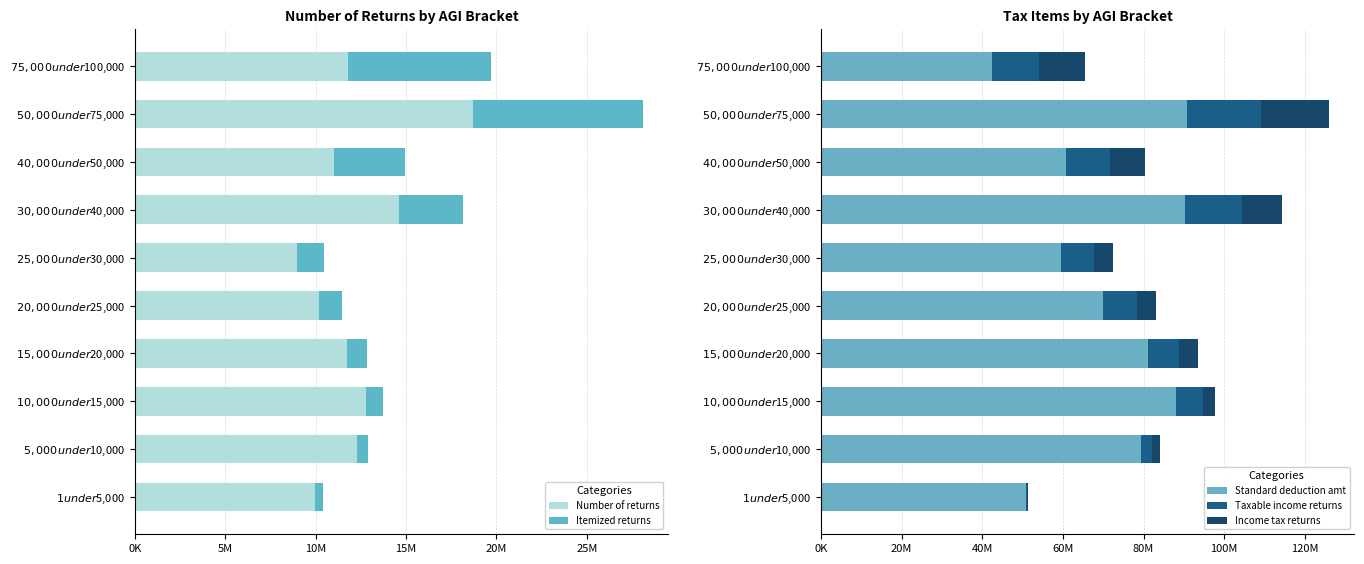

At how many categories does at least one series exceed 5840014?

10